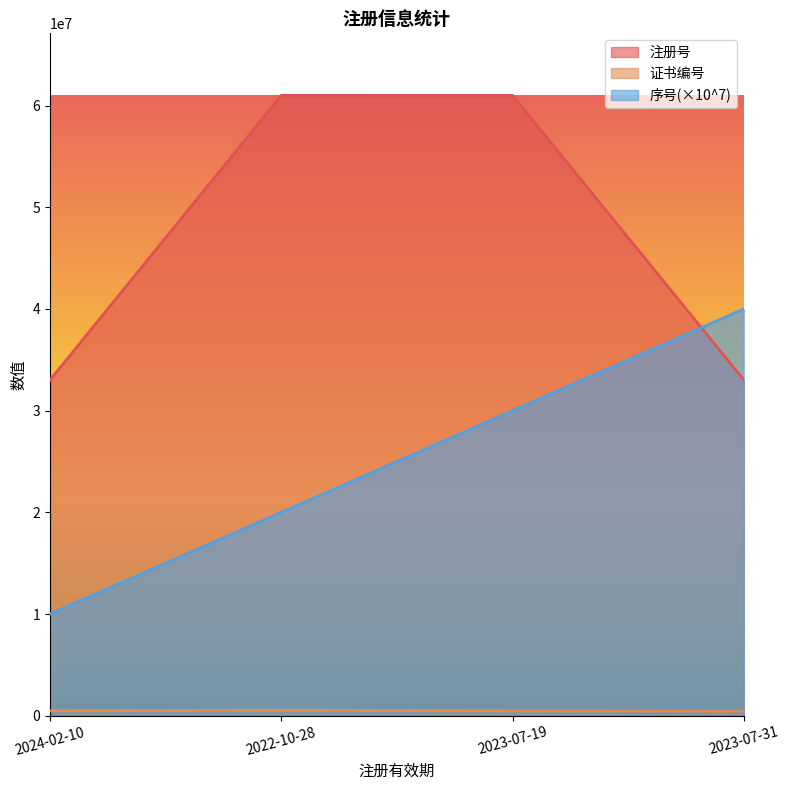

Where does the 序号 series first go above 30000000?

2023-07-31